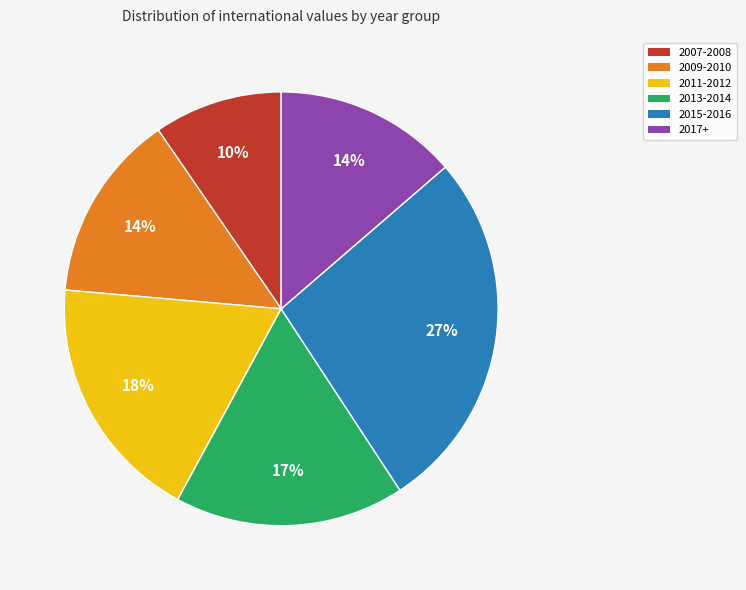

Between 2007-2008 and 2009-2010, which is larger?

2009-2010